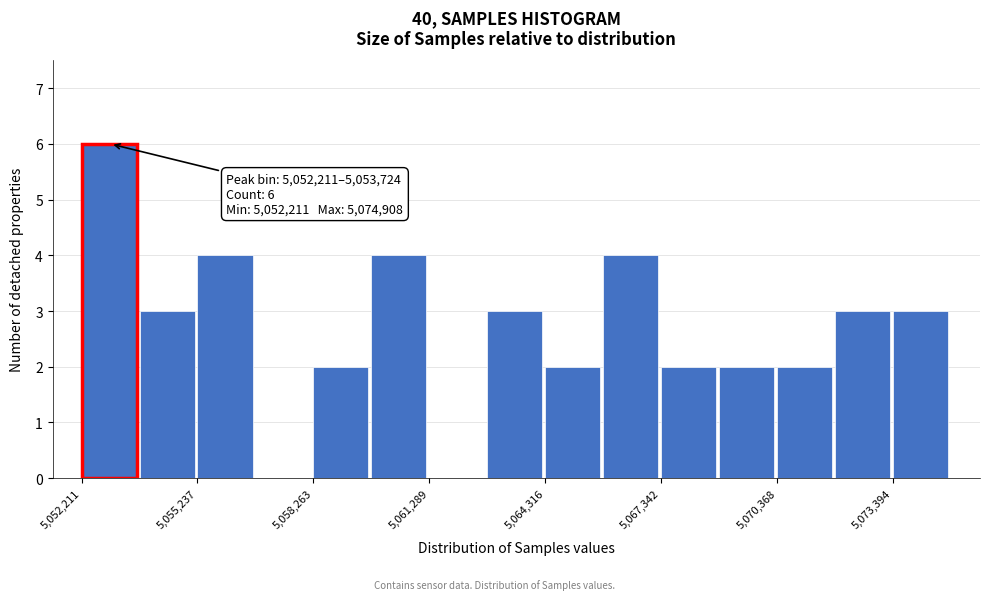

Read against the x-axis, roughly where is the centre of the tallest bar?

5053000